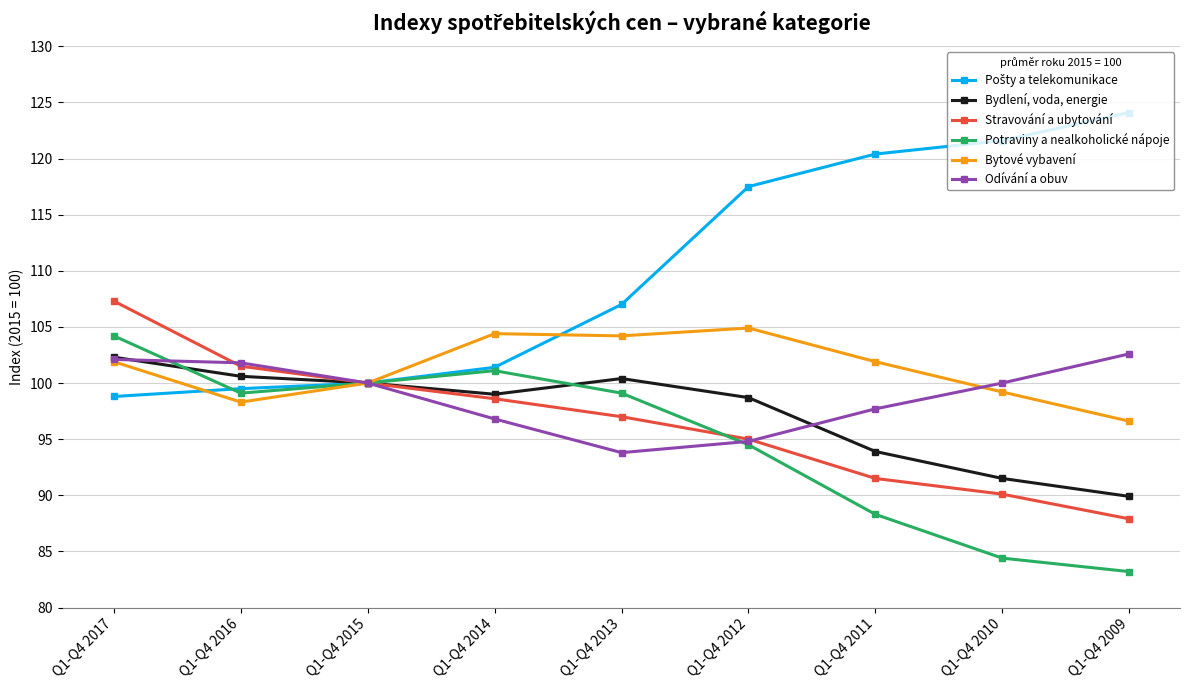

What is the smallest value displayed?

83.2